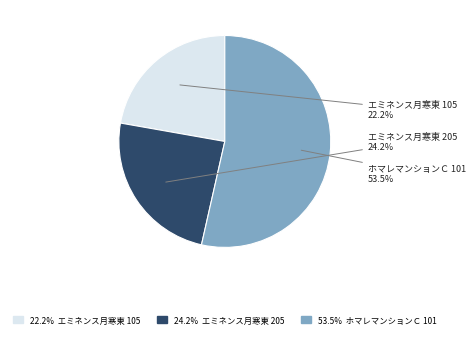

Is there a majority slice in this chart?

Yes